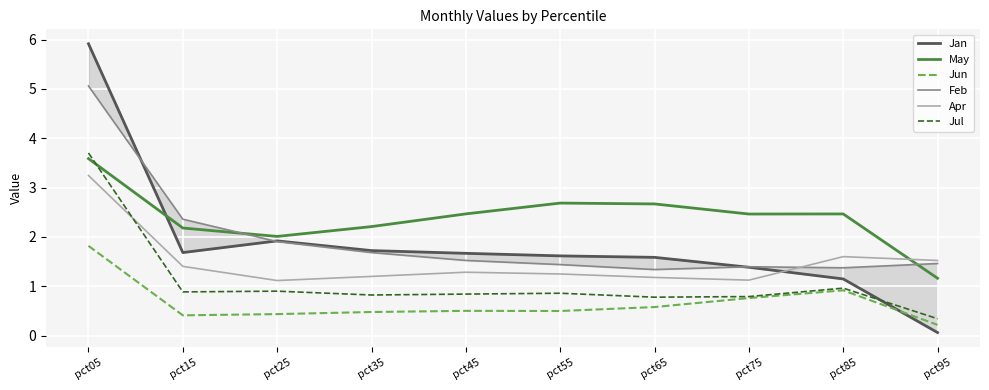

Count the number of data series in this chart.

6